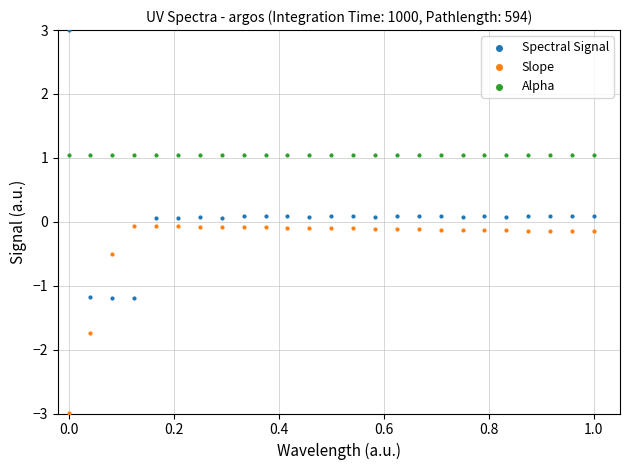

Which series contains the highest Y value?

Spectral Signal